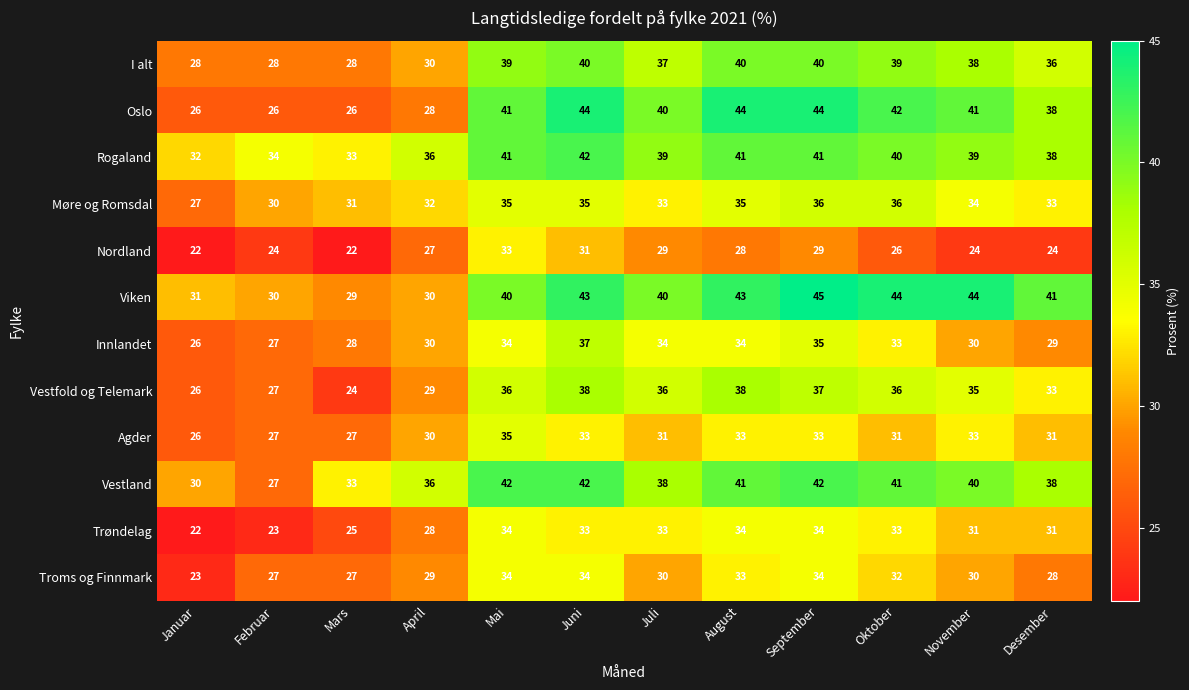

The Nordland series shows 21 at Juni. True or false?

False